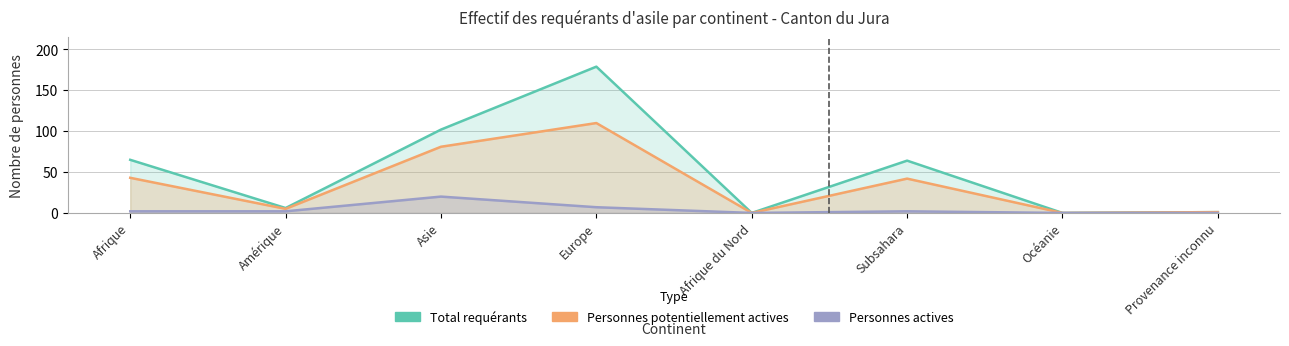

How many positive values does the Personnes actives series have?

5